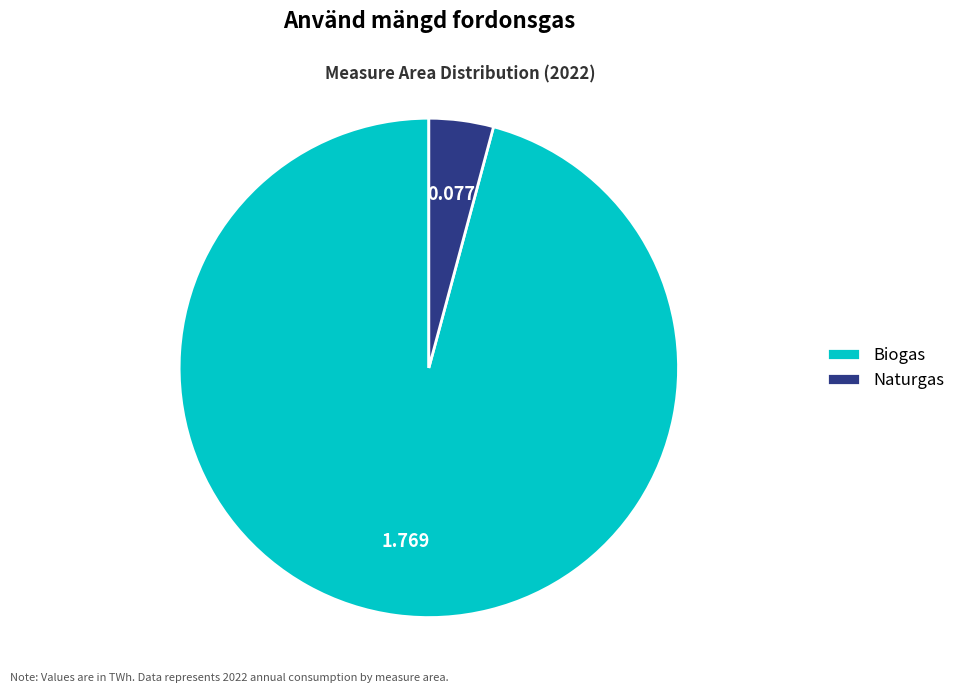

Which has a higher value, Naturgas or Biogas?

Biogas